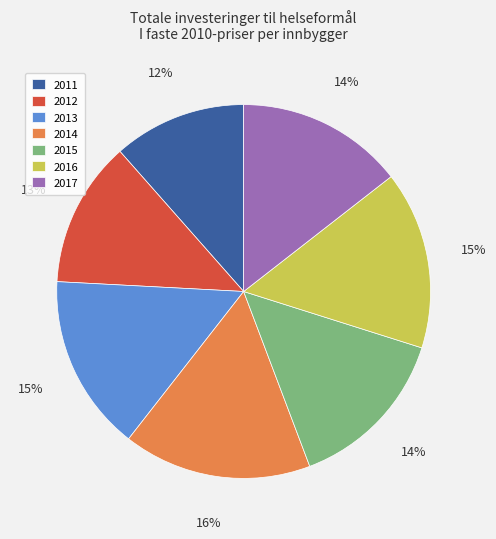

Is the sum of 2014 and 2016 greater than half?

No